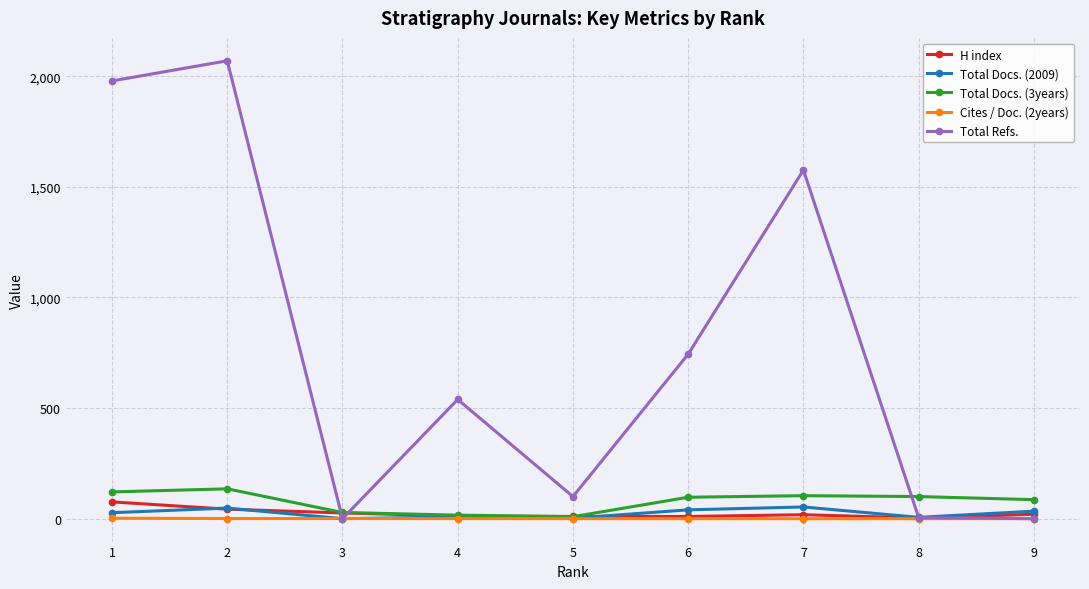

At how many categories does at least one series exceed 1461?

3